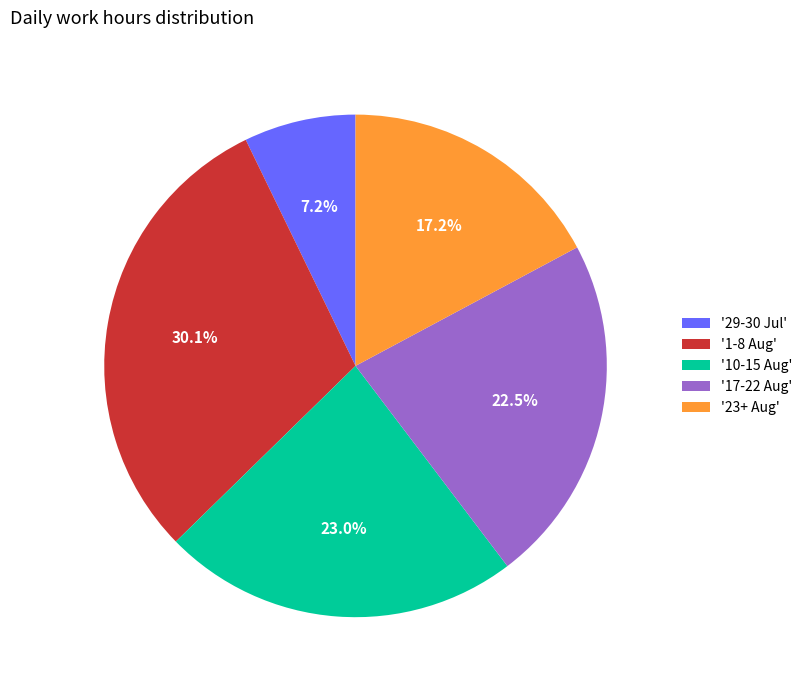

Does '17-22 Aug' represent more than half of the total?

No